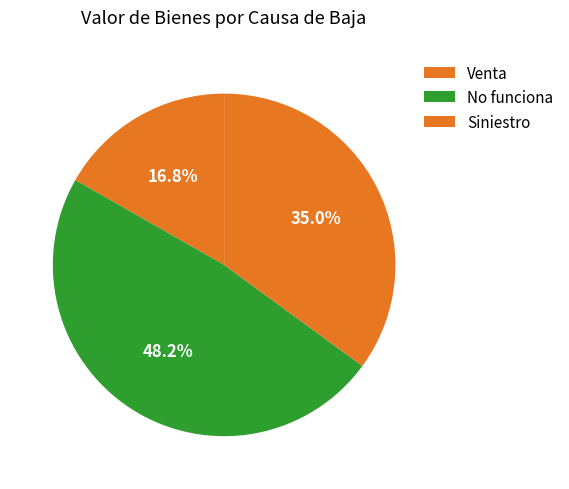

To the nearest percent, what is the difference between the largest and smallest slice percentages?

31%